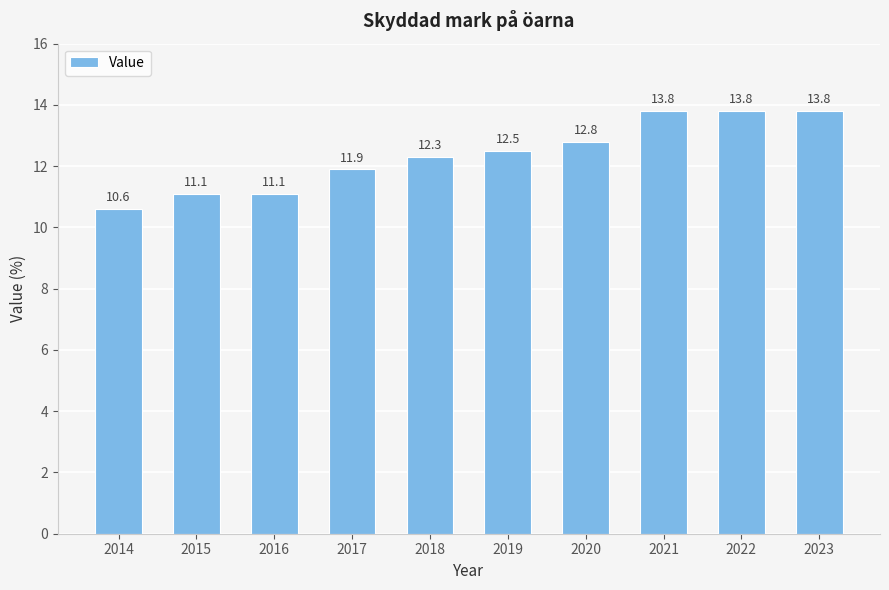

Where is the data nearest to the value 12?

2017